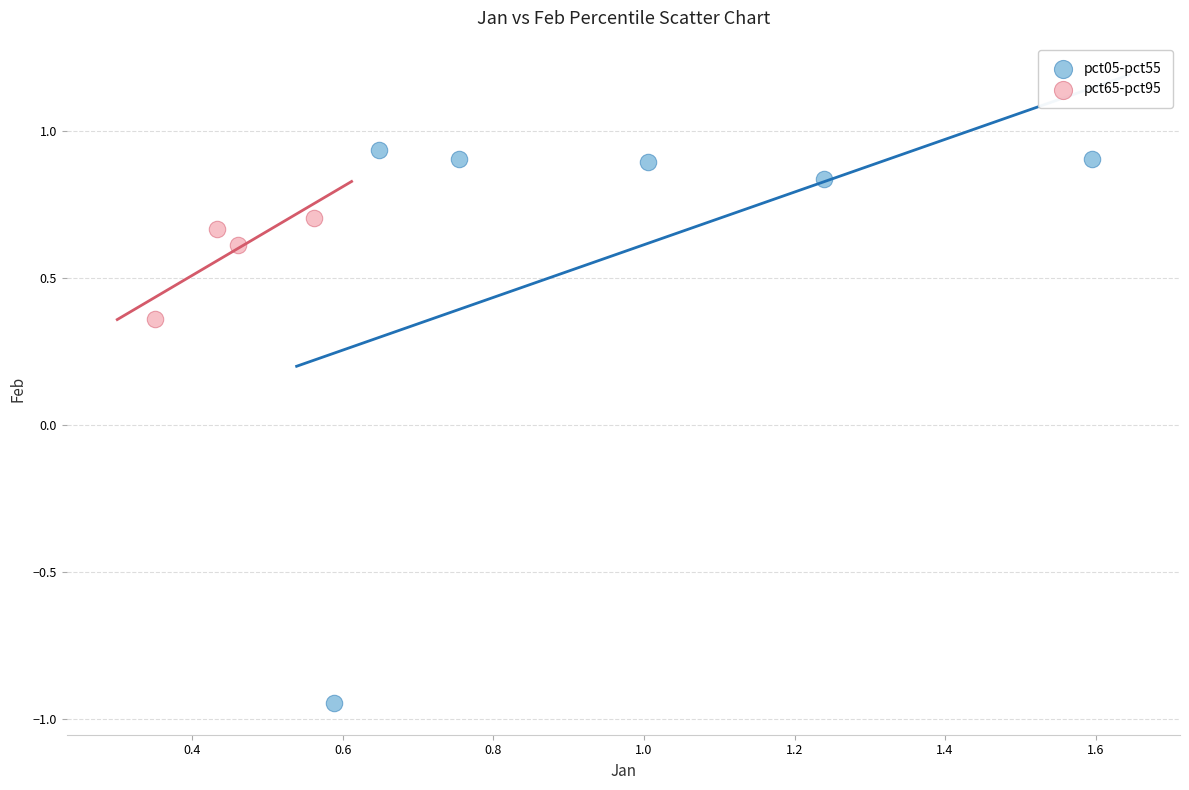

What are all the series names shown in the legend?

pct05-pct55, pct65-pct95